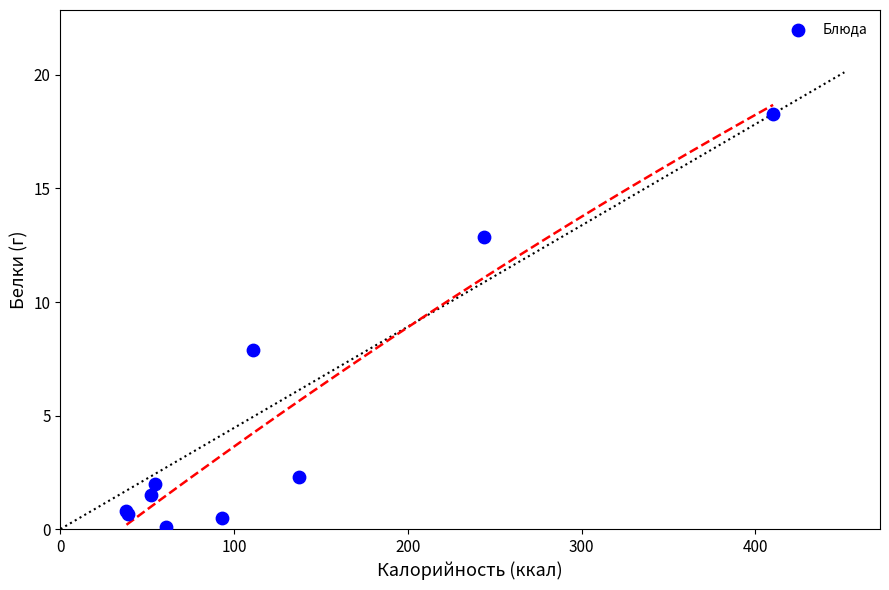

What Y value in the scatter plot is closest to 9?

7.9